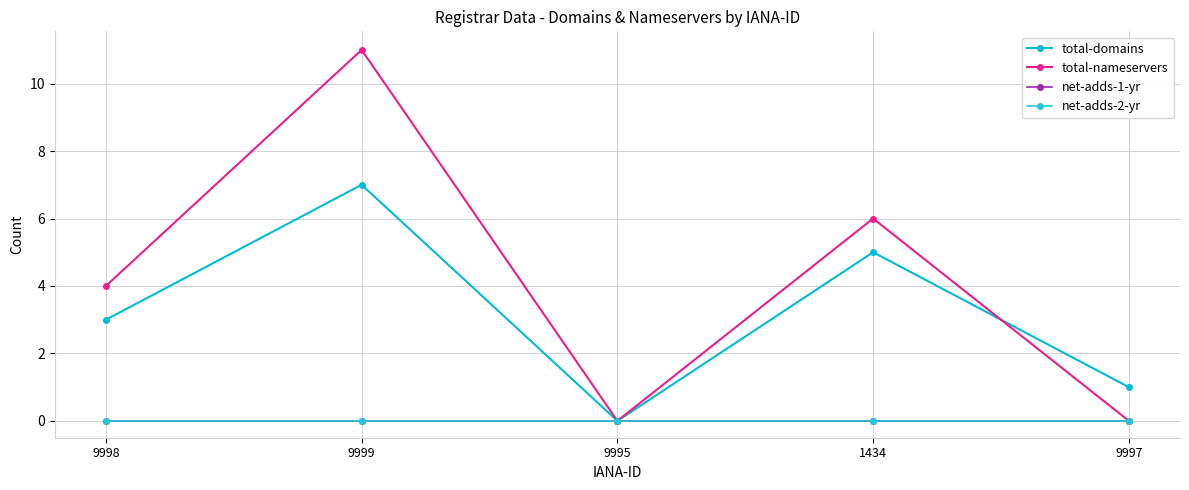

How many lines are shown in the chart?

4